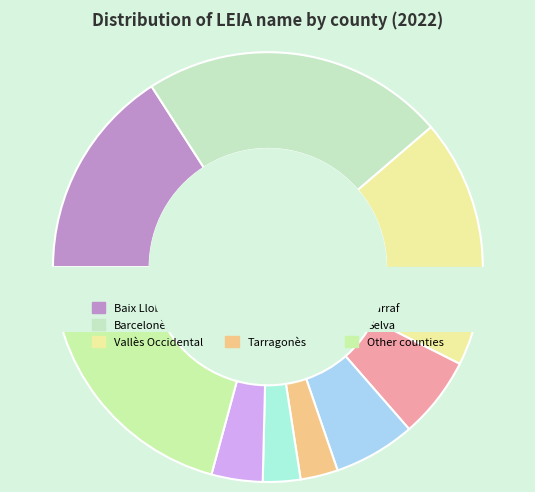

Is the sum of Garraf and Vallès Occidental greater than half?

No